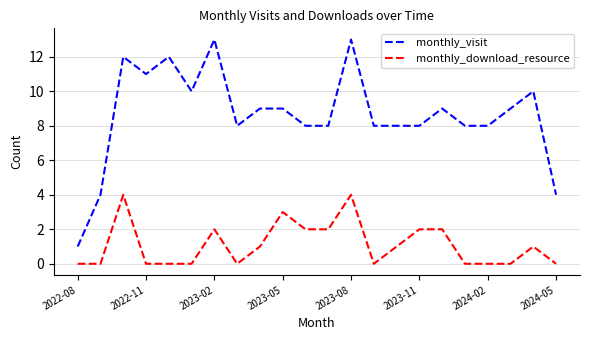

What is the difference between the maximum and minimum values in the monthly_download_resource series?

4